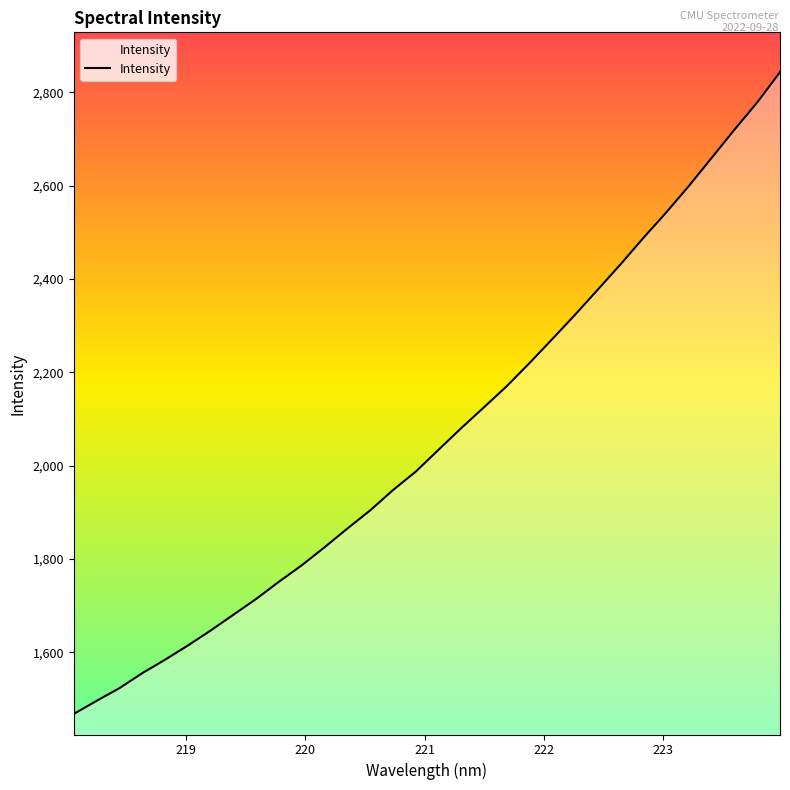

What is the difference between the maximum and minimum values?

1374.8